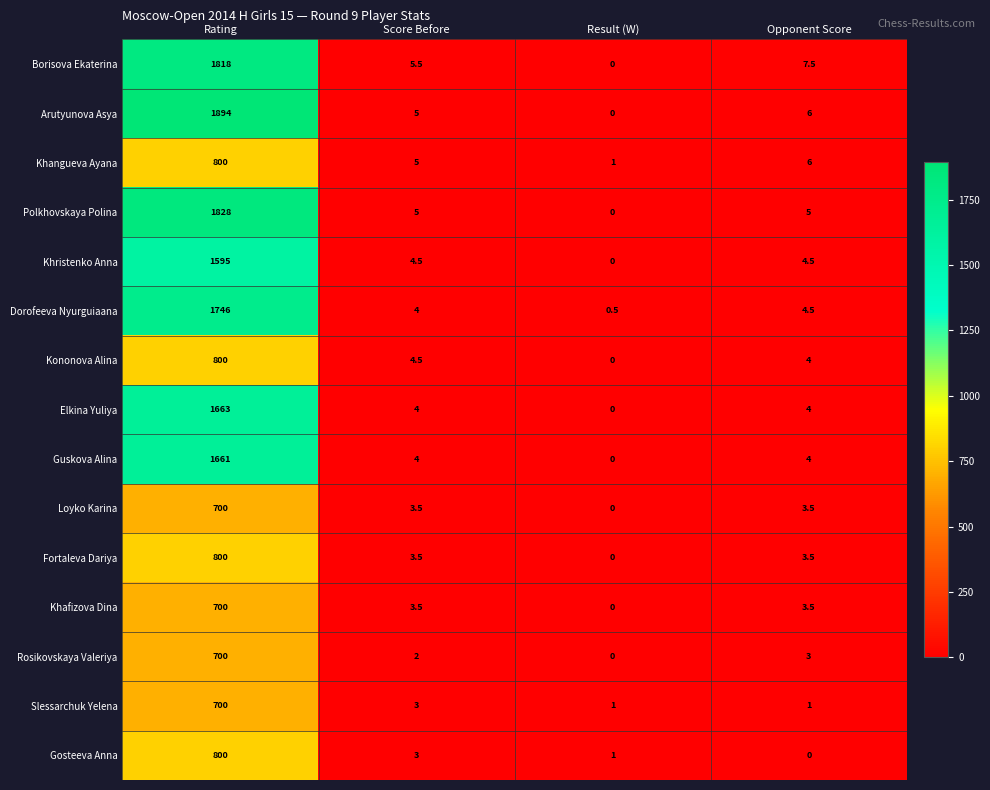

What is the difference between the maximum and minimum values in the Elkina Yuliya series?

1663.0